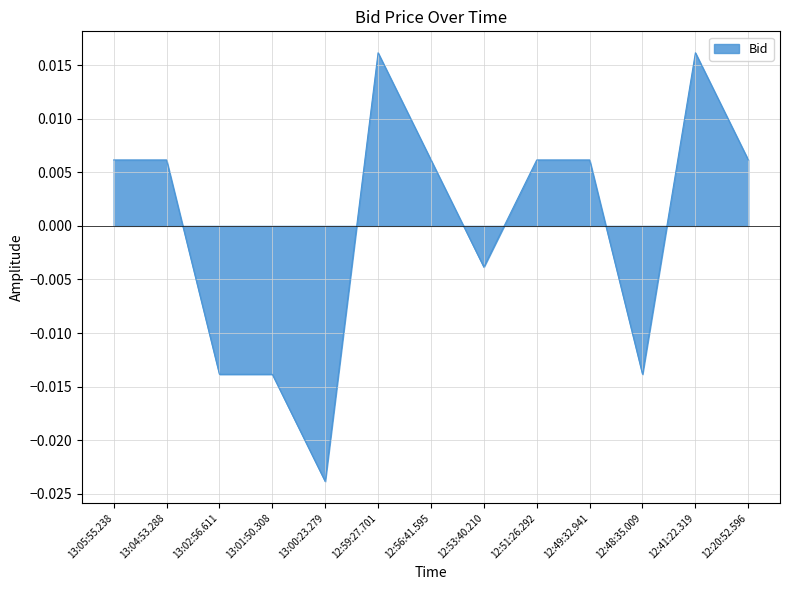

Which category has the lowest value across all series?

13:00:23.279